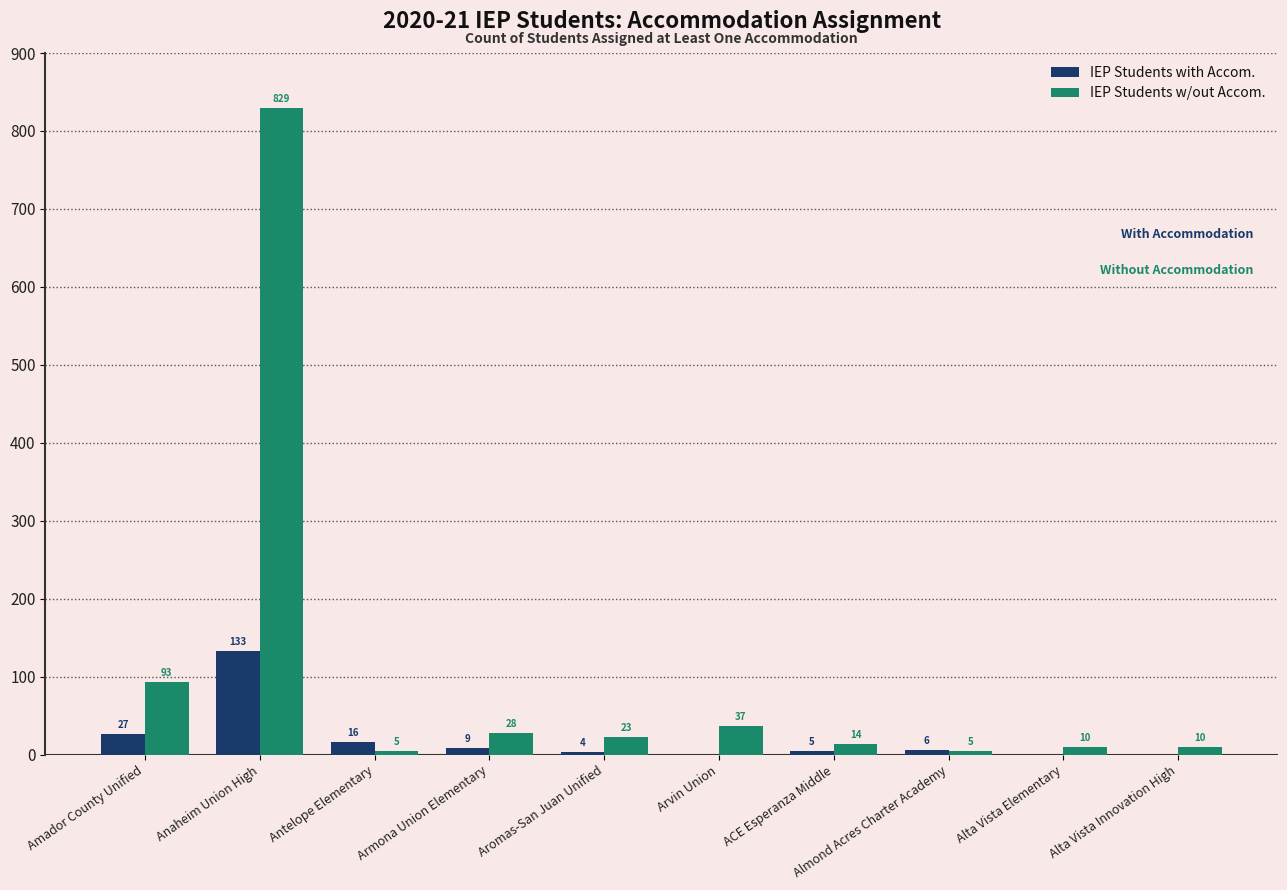

What is the sum of the IEP Students with Accom. values at Arvin Union and Almond Acres Charter Academy?

6